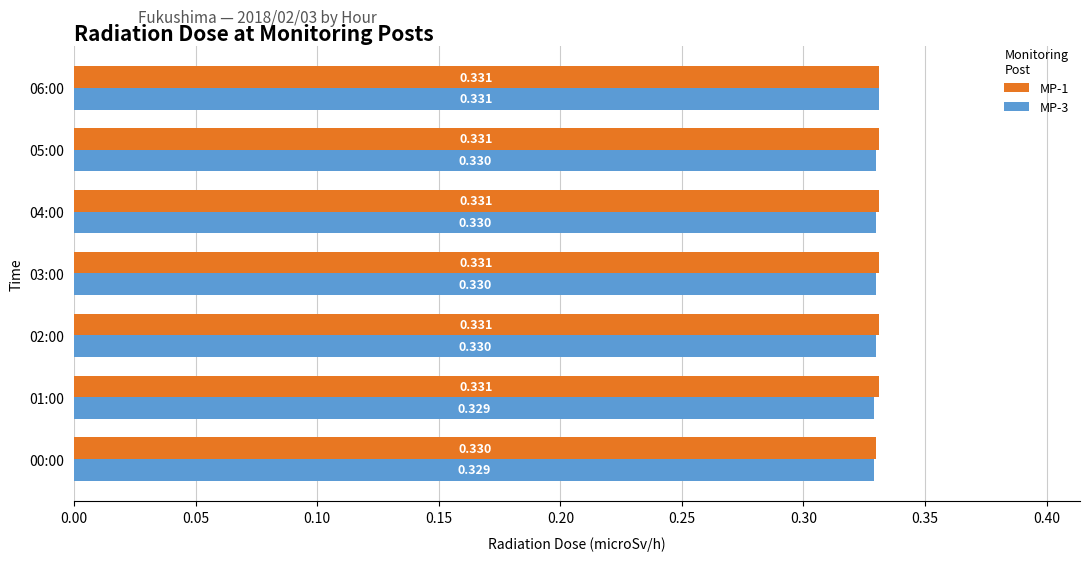

Is the value of MP-3 at 01:00 greater than the value of MP-1 at 03:00?

No